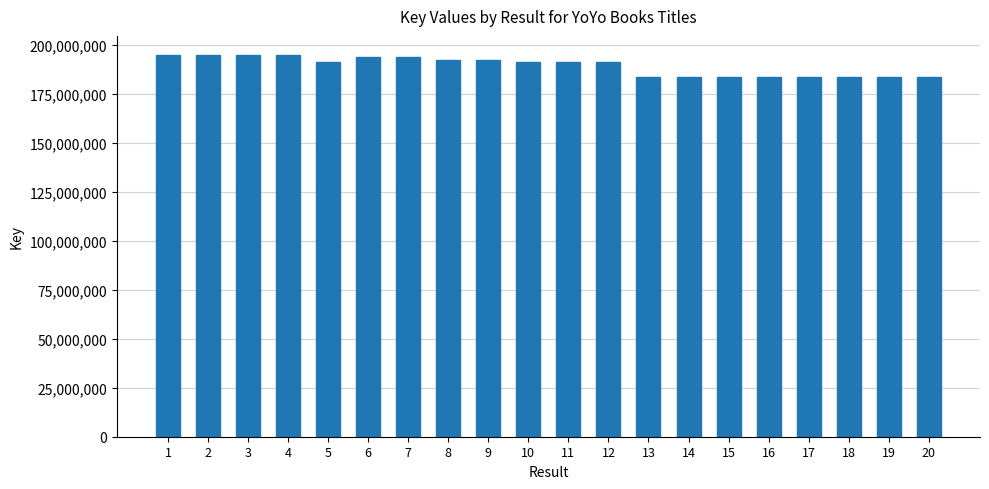

What is the greatest value displayed?

194663845